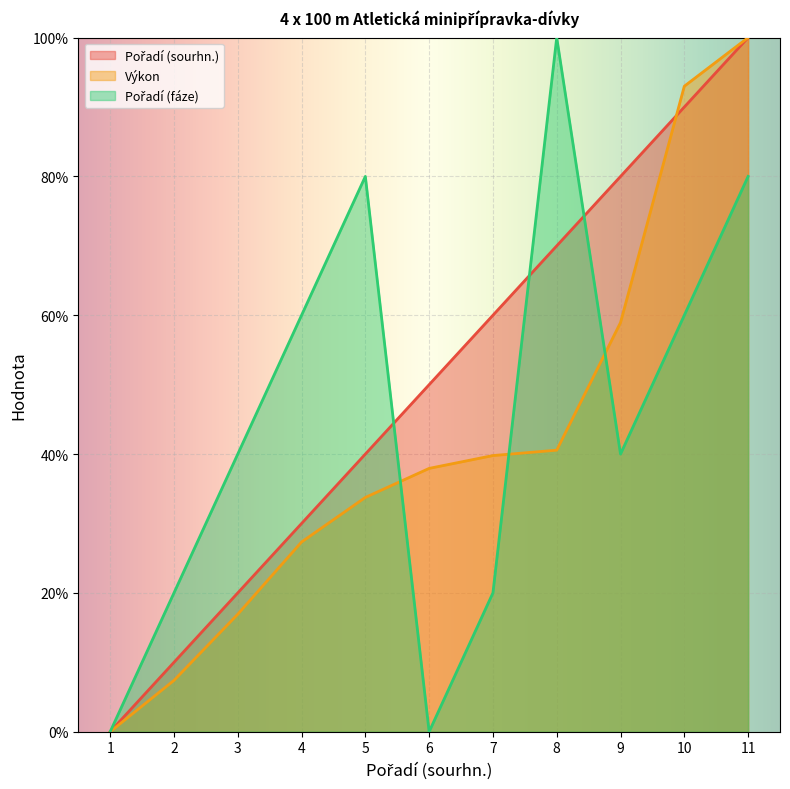

True or false: Pořadí (fáze) has more than 1 points higher than both neighbors.

True